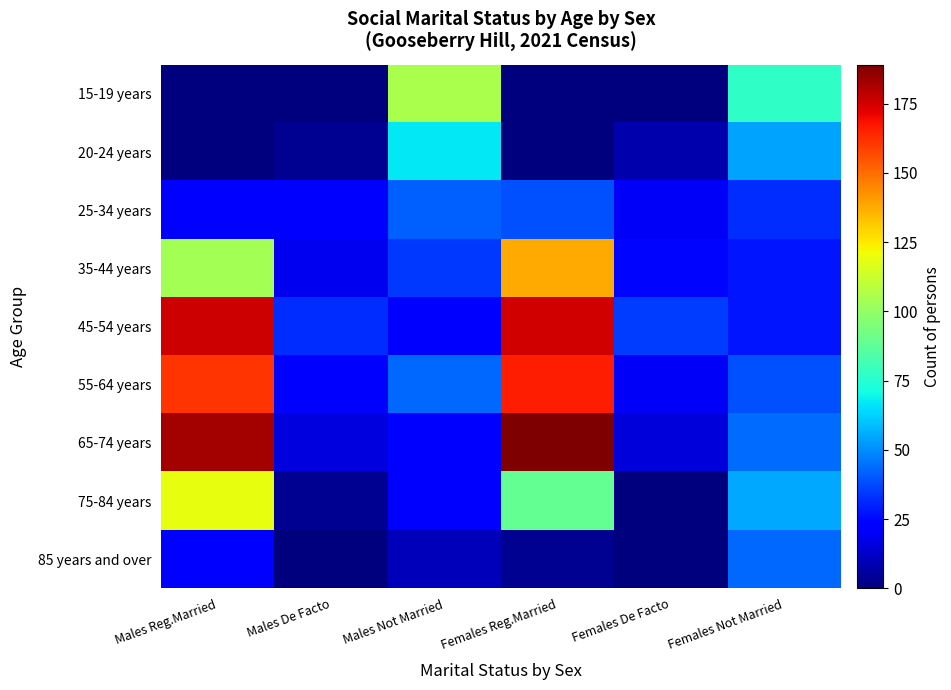

At Males Reg.Married, list the series in order from largest to smallest.

65-74 years, 45-54 years, 55-64 years, 75-84 years, 35-44 years, 85 years and over, 25-34 years, 15-19 years, 20-24 years